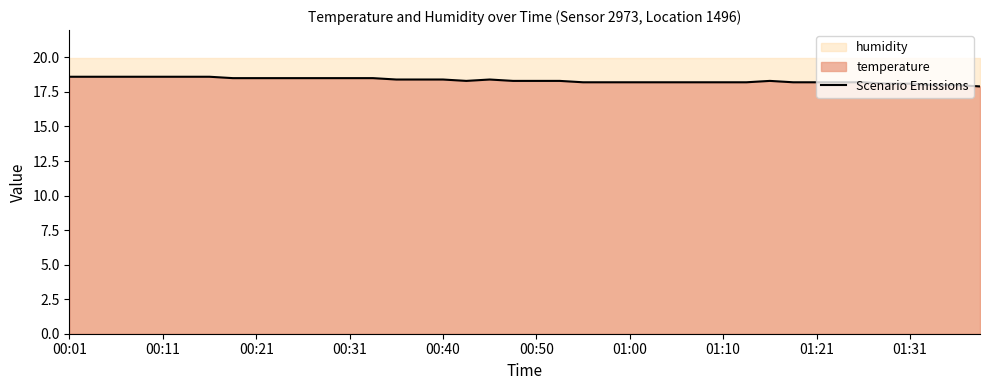

At which label does the data first exceed 18?

00:01